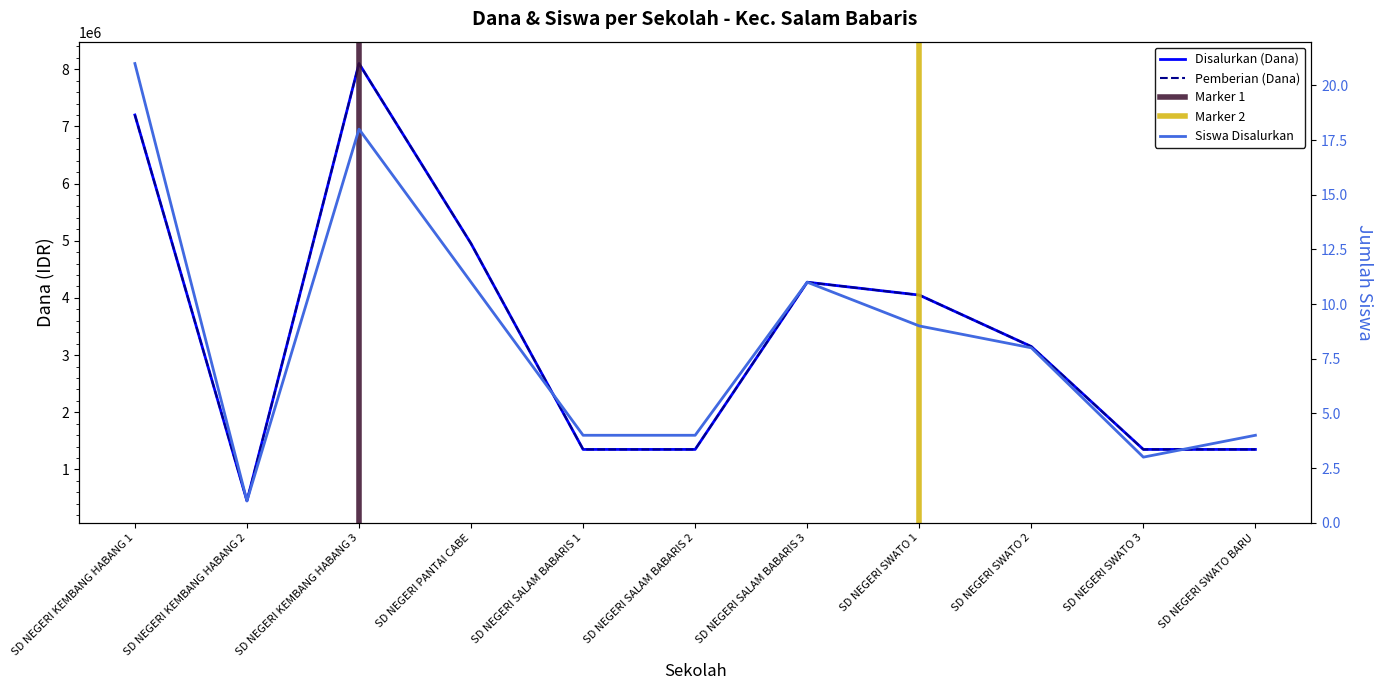

At which category does Siswa Disalurkan reach its first local peak?

SD NEGERI KEMBANG HABANG 3